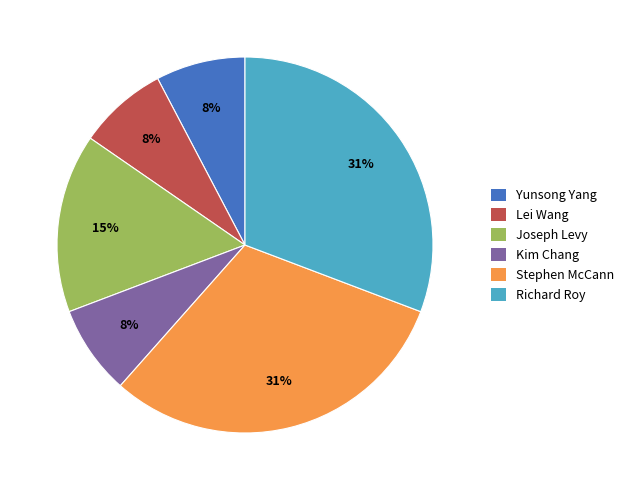

Approximately how many times larger is the value at Yunsong Yang compared to Kim Chang?

1.0